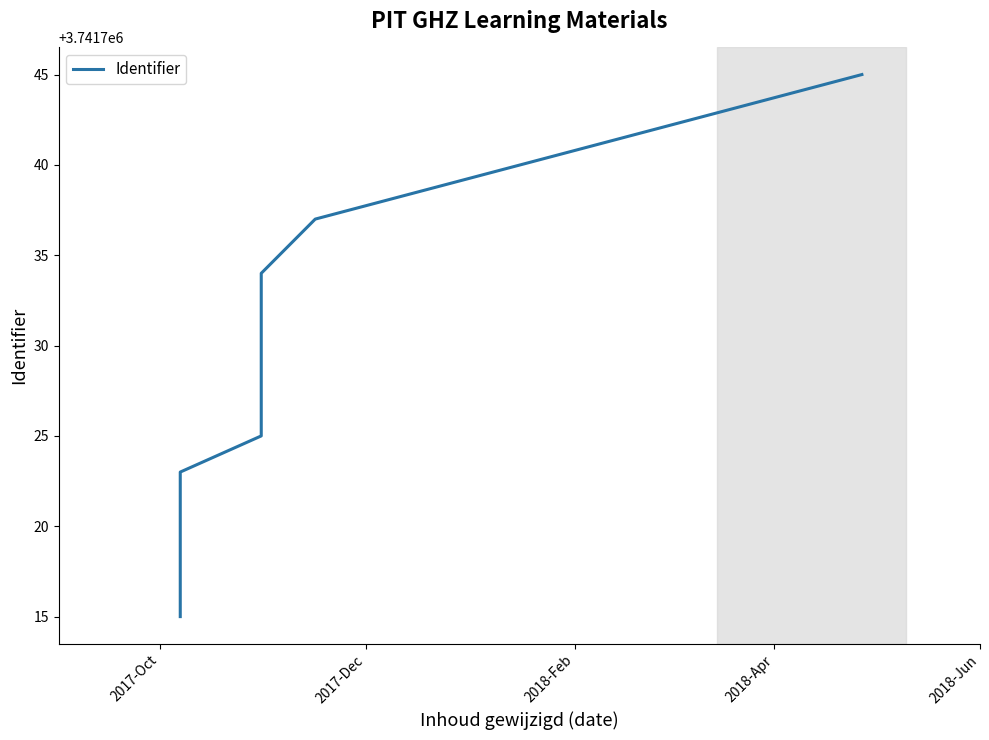

What is the greatest value displayed?

3741745